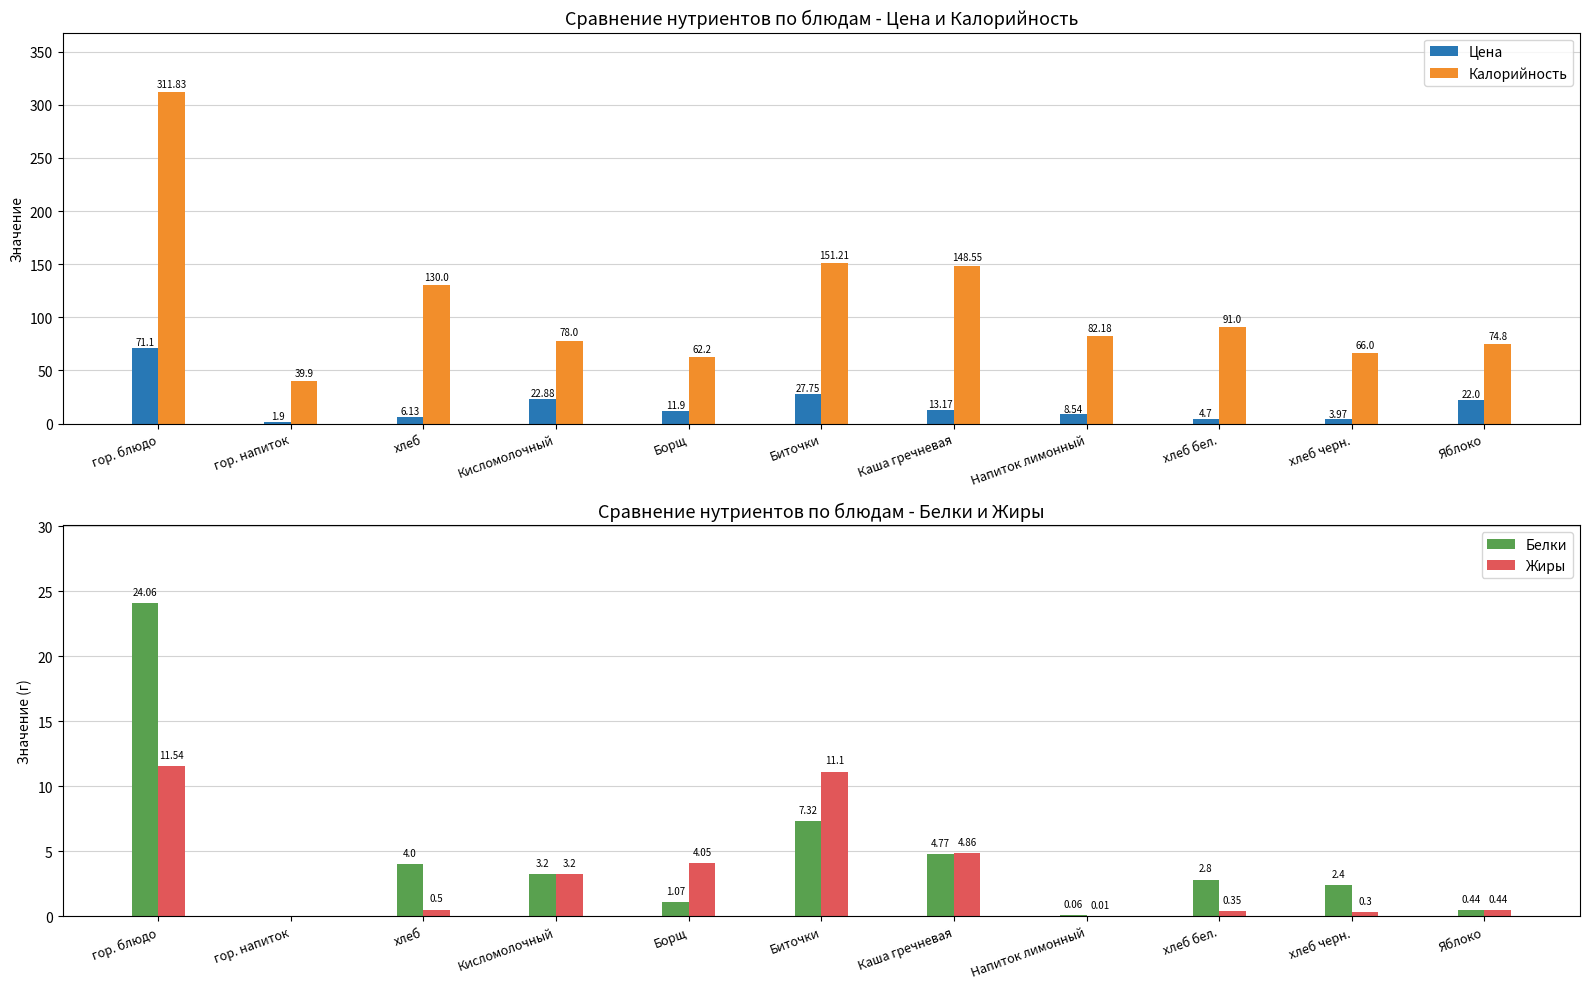

What is the average value of the Жиры series?

3.3